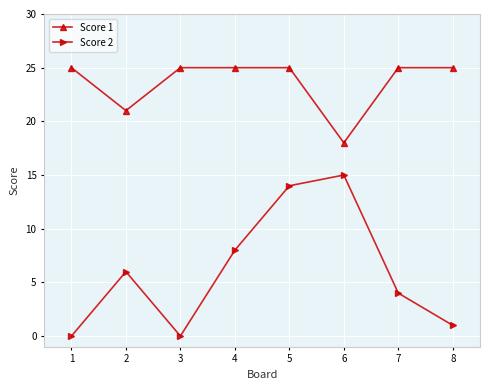

Where is Score 1 nearest to the value 21?

2